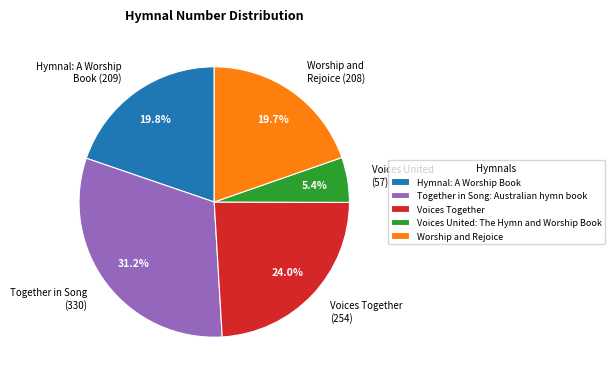

What is the smallest slice in the pie chart?

Voices United: The Hymn and Worship Book